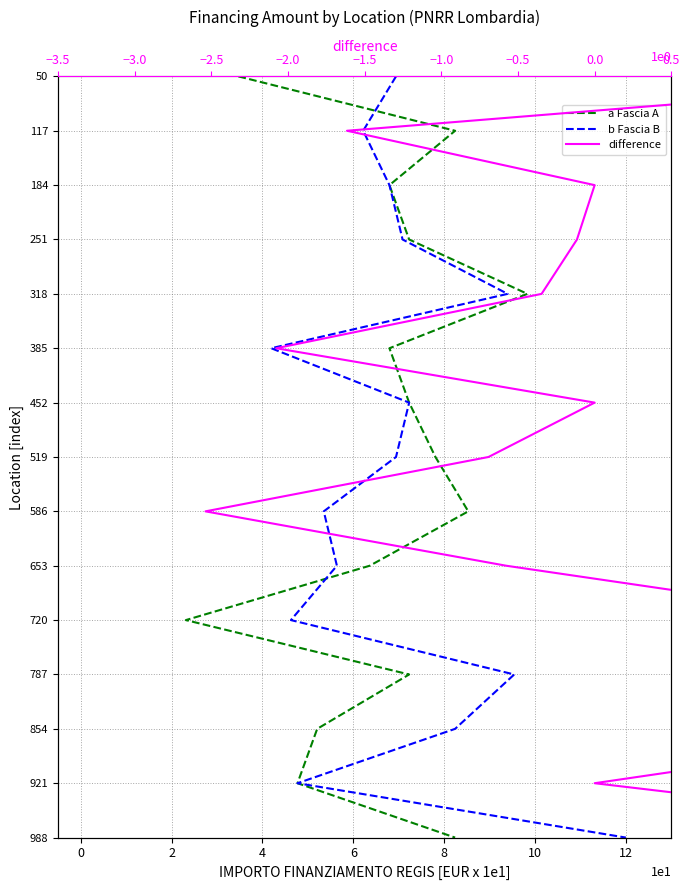

True or false: difference and b Fascia B intersect in this chart.

False